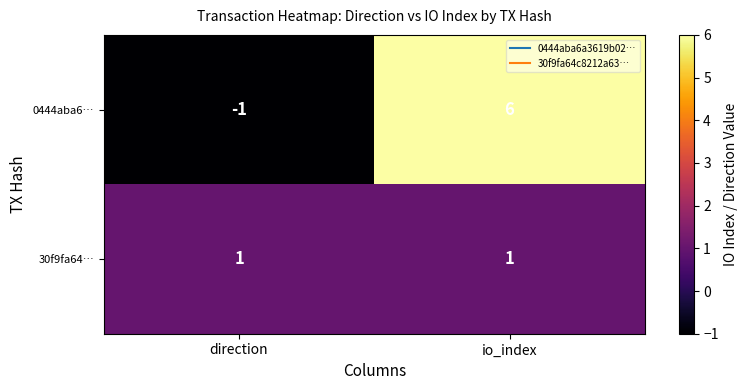

Which series has the largest total across all categories?

0444aba6…